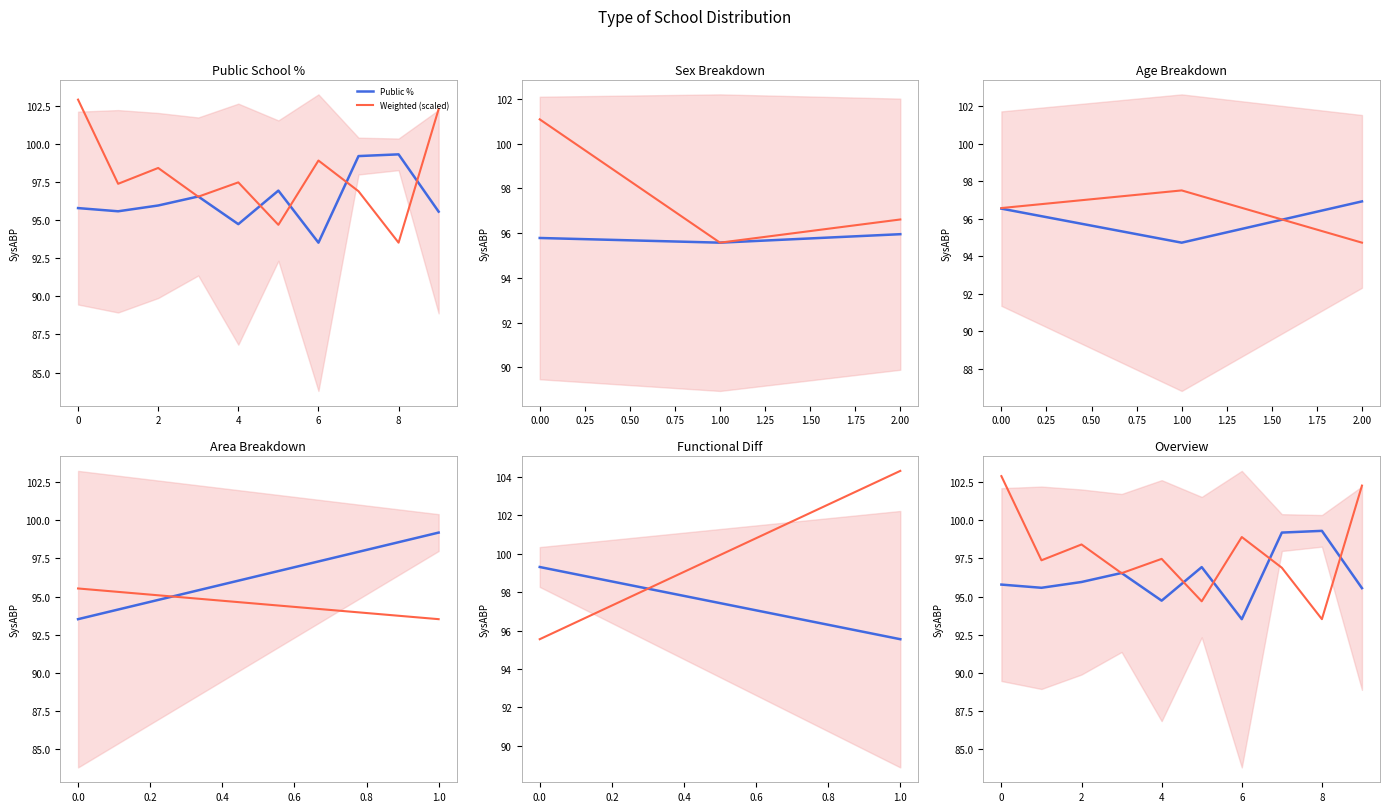

At how many categories does at least one series exceed 94?

10